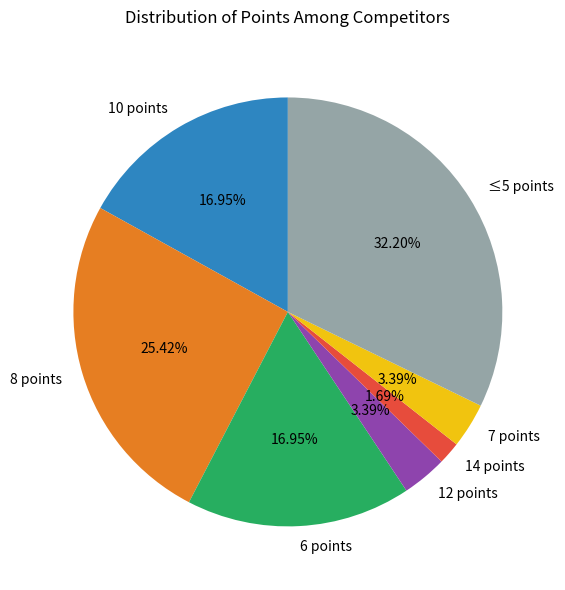

To the nearest percent, what is the difference between the largest and smallest slice percentages?

31%